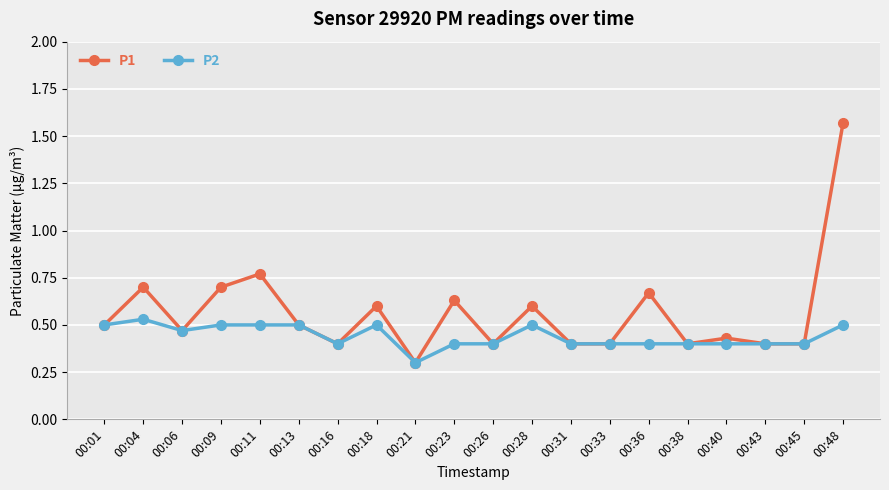

Which series has the widest spread of values?

P1